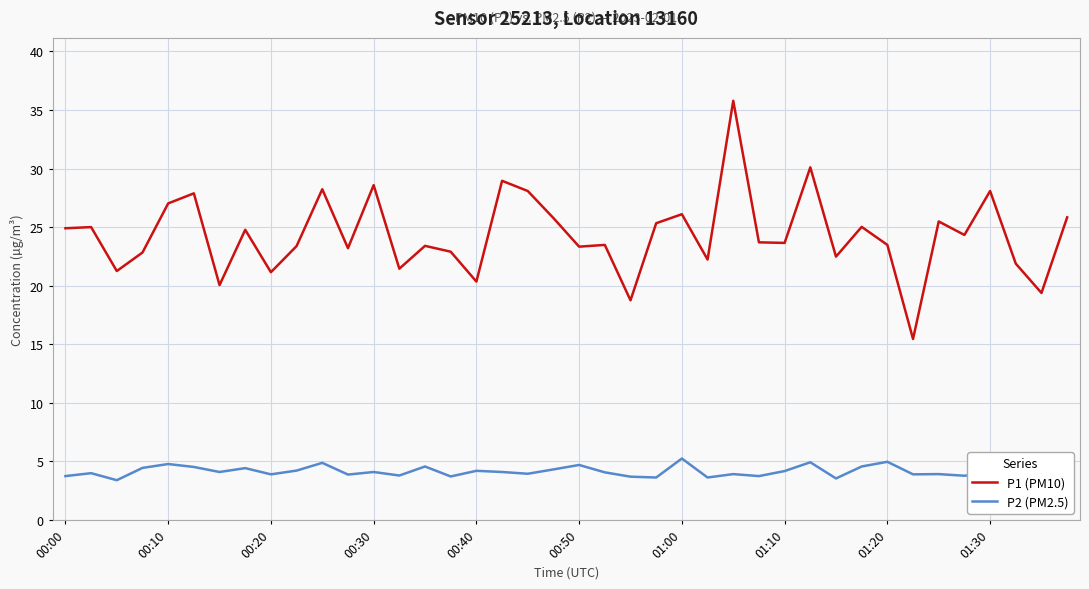

Which series has the widest spread of values?

P1 (PM10)